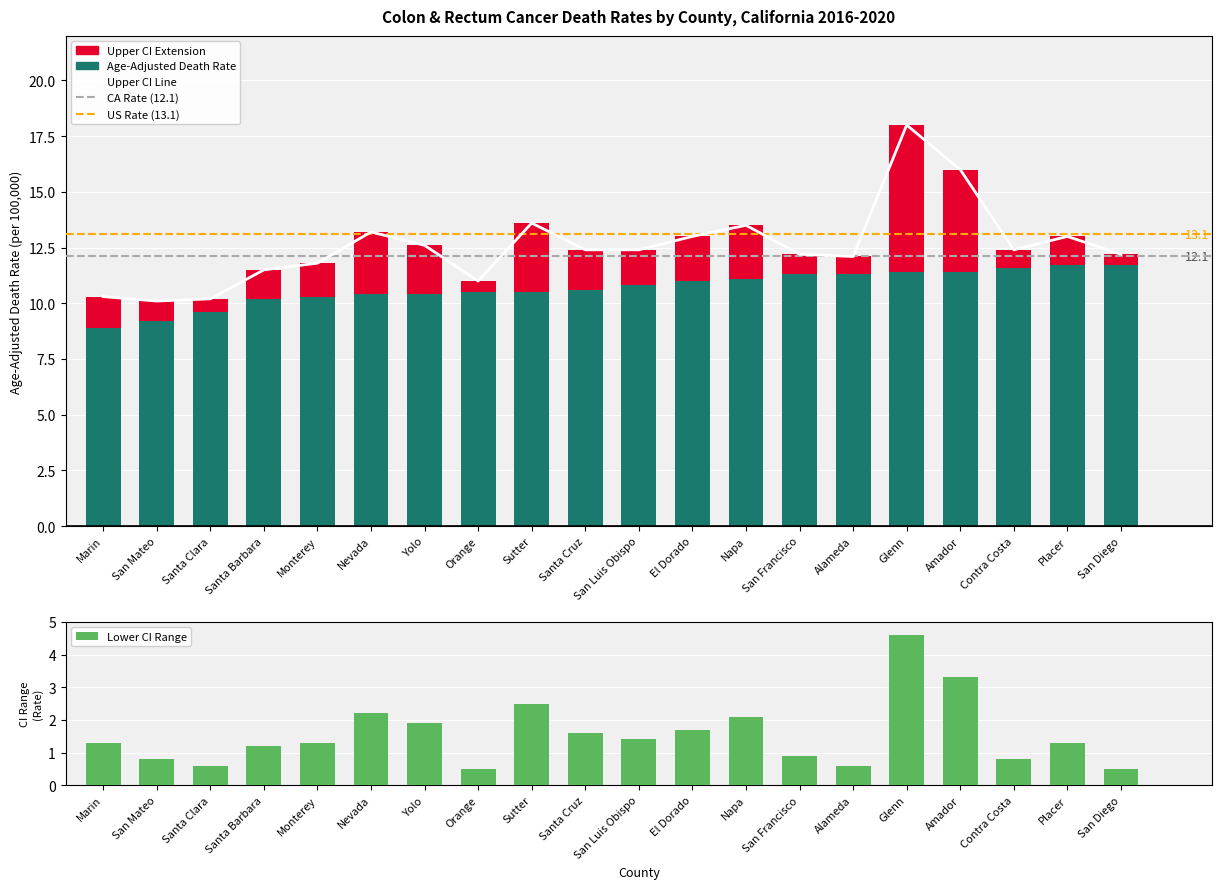

What is the label of the 1st bar from the left?

Marin